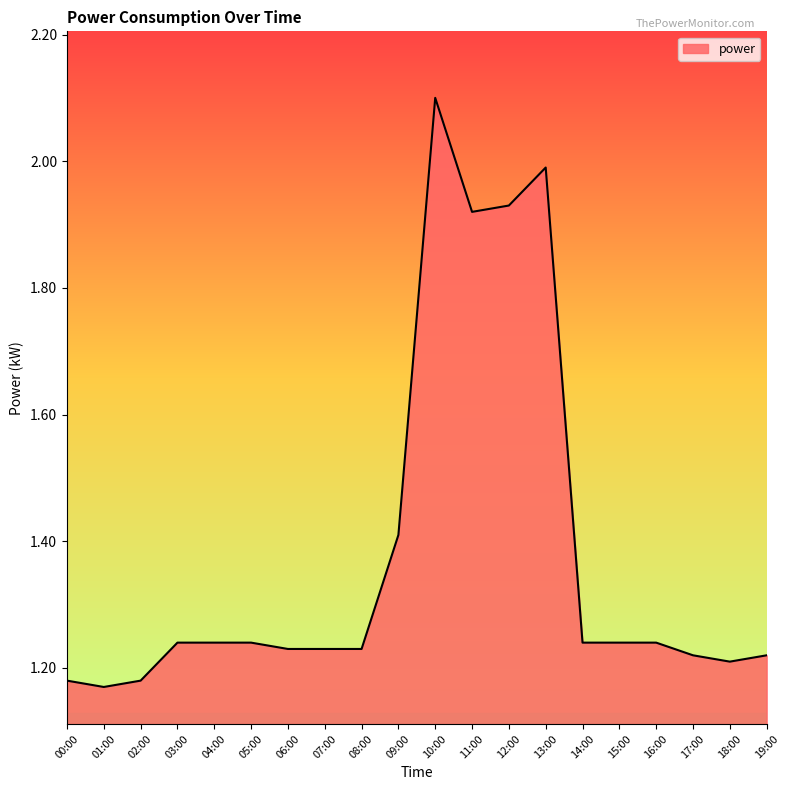

At which category does the chart reach its minimum across all series?

01:00